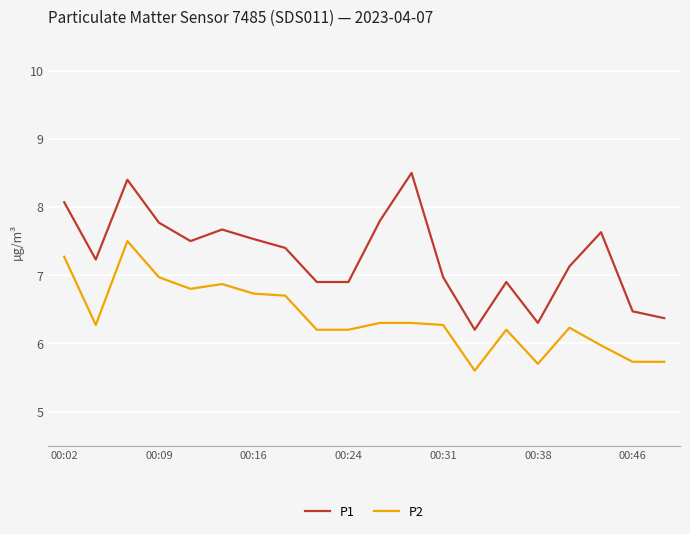

What is the greatest value displayed?

8.5